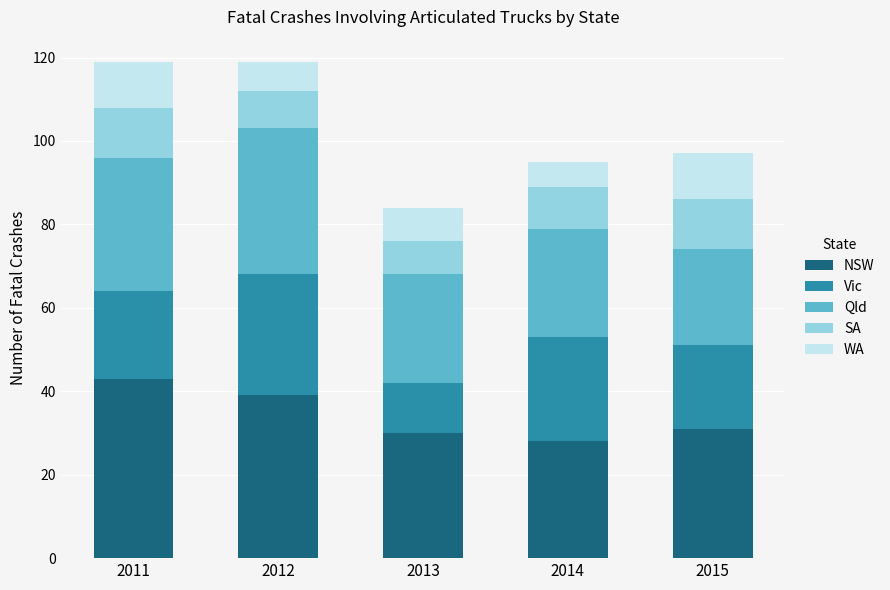

At which label does NSW reach its peak?

2011